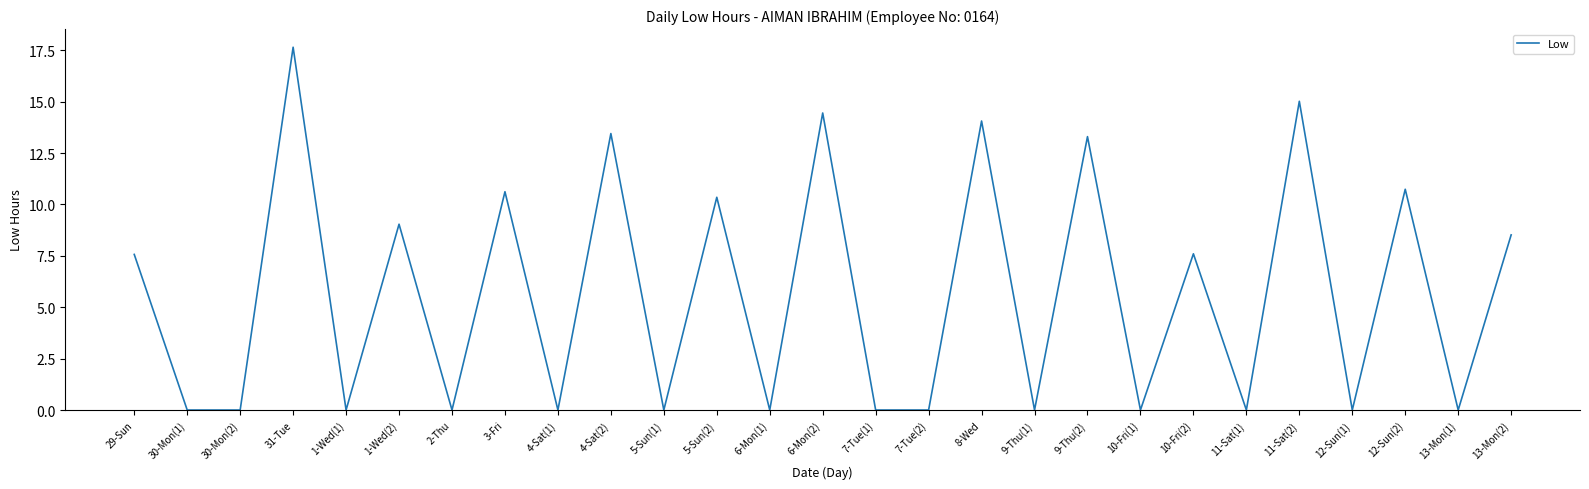

The chart shows a value of 0.0 at 7-Tue(2). True or false?

True